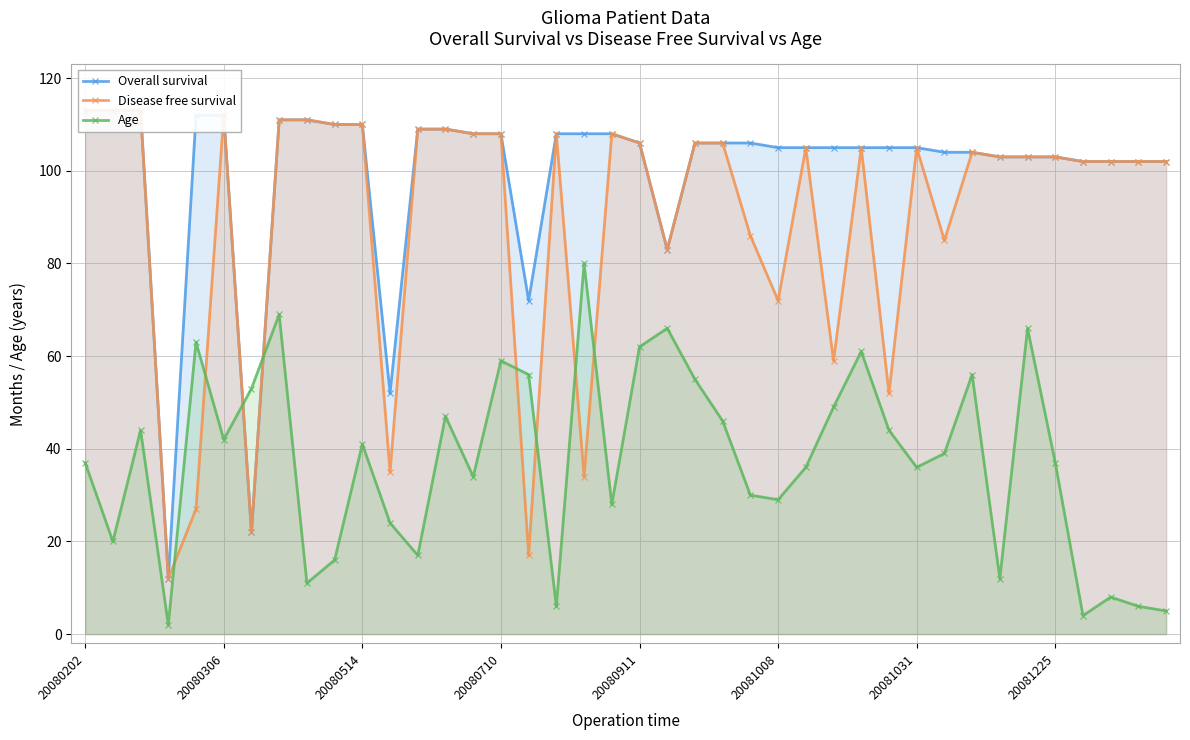

True or false: Age has more than 2 points higher than both neighbors.

True